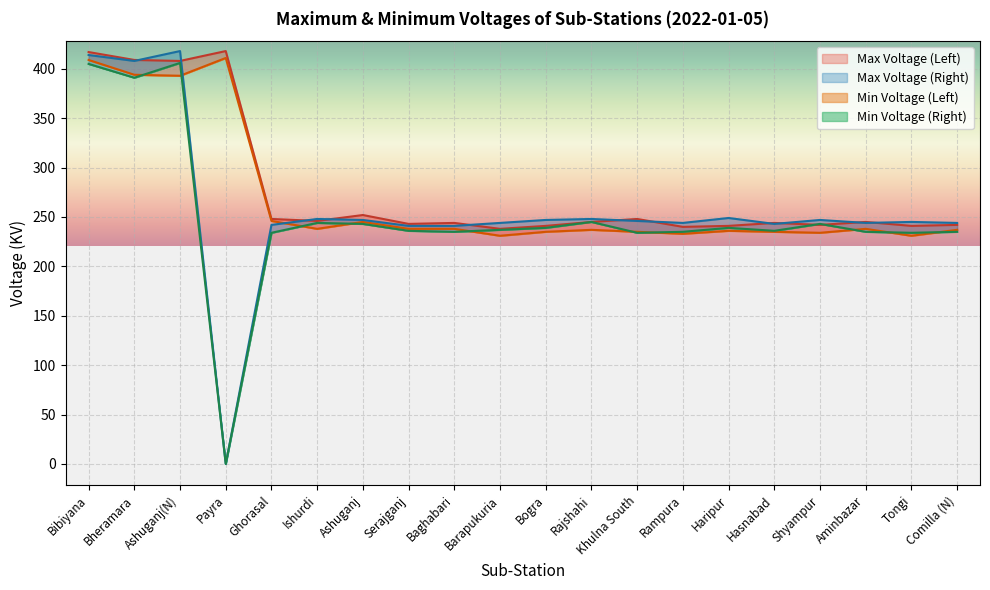

What position from the right is Comilla (N)?

1